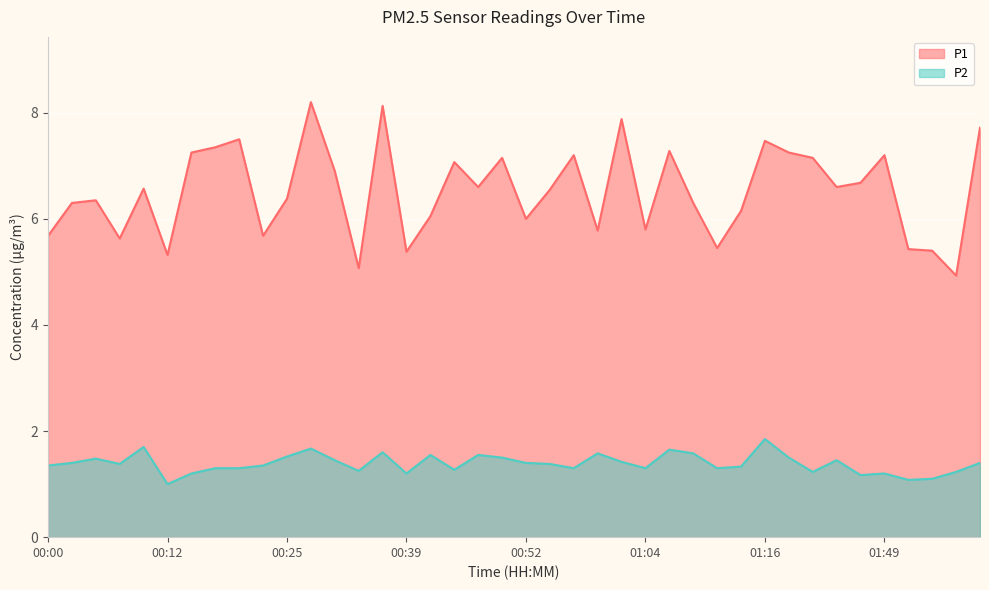

How many data points in P1 are above 6?

27